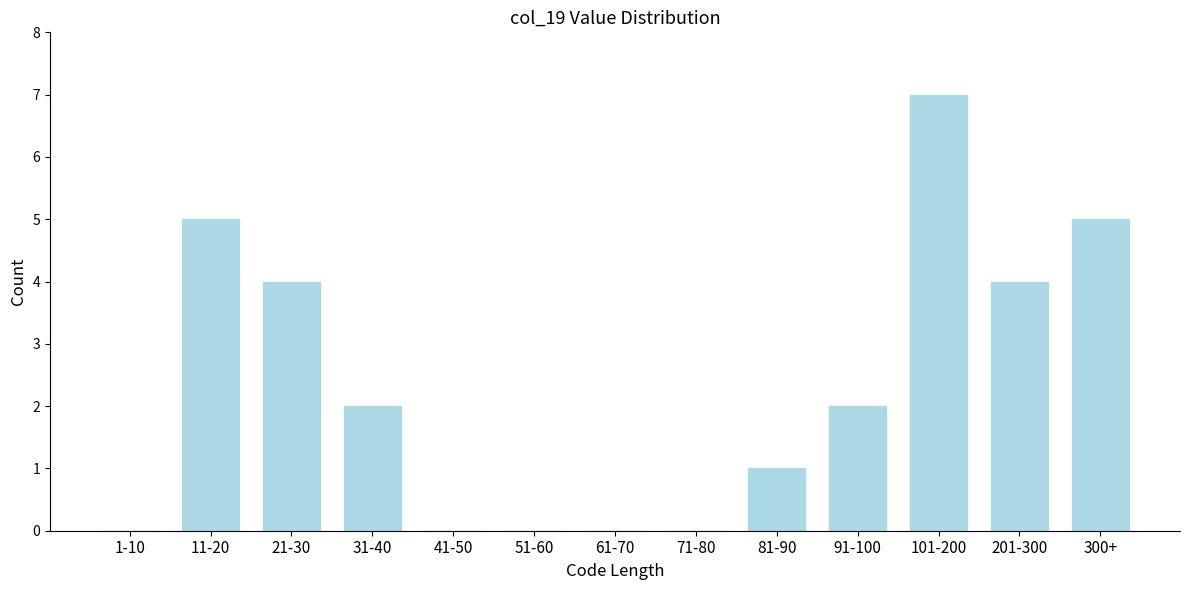

Reading left to right, list all the values displayed in this chart.

1-10=0	11-20=5	21-30=4	31-40=2	41-50=0	51-60=0	61-70=0	71-80=0	81-90=1	91-100=2	101-200=7	201-300=4	300+=5